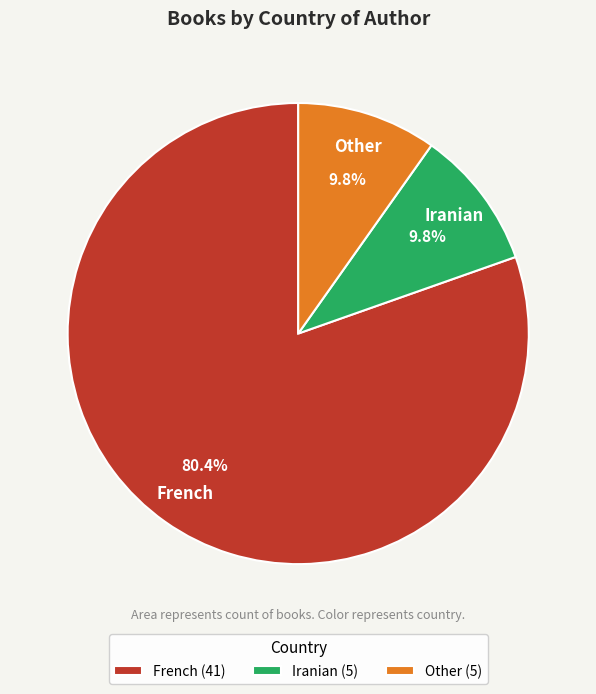

What is the largest slice in the pie chart?

French